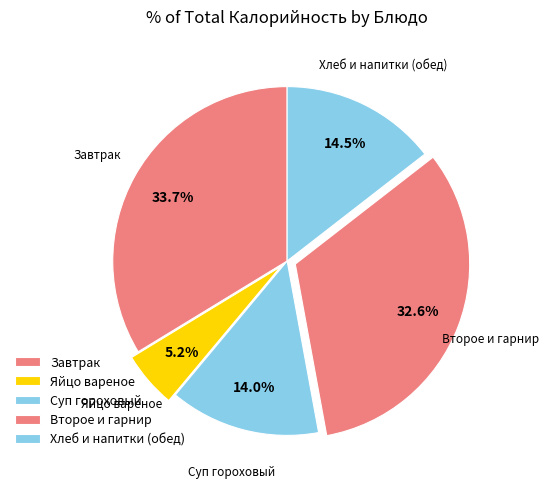

Is there a majority slice in this chart?

No